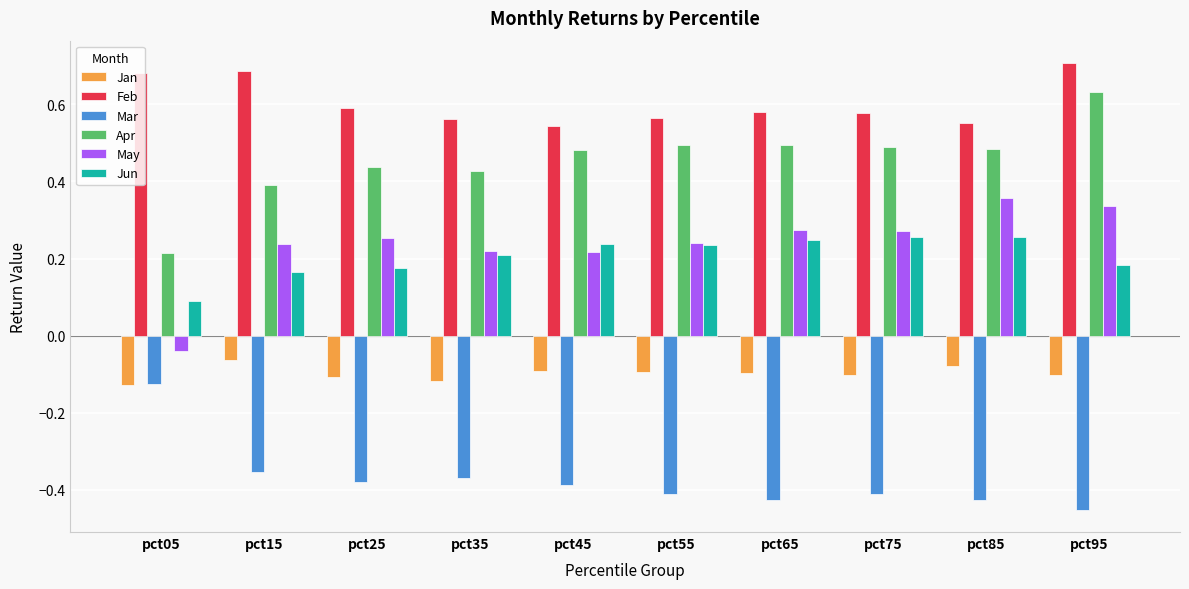

How many bars are there in total?

60